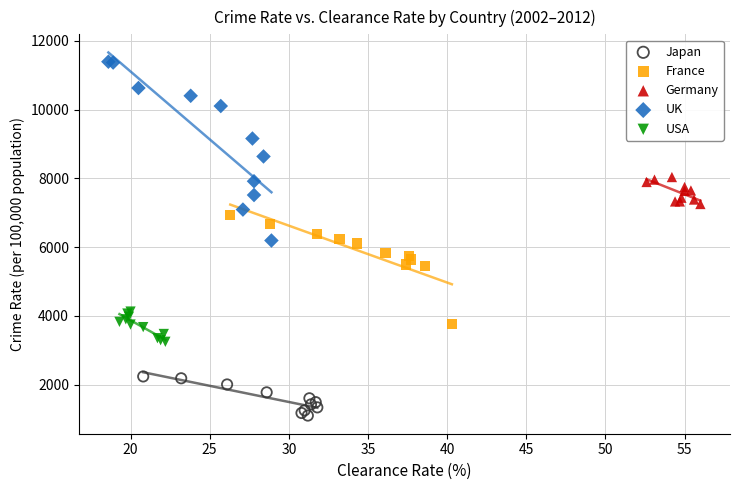

Which series has the largest Y range (max minus min)?

UK